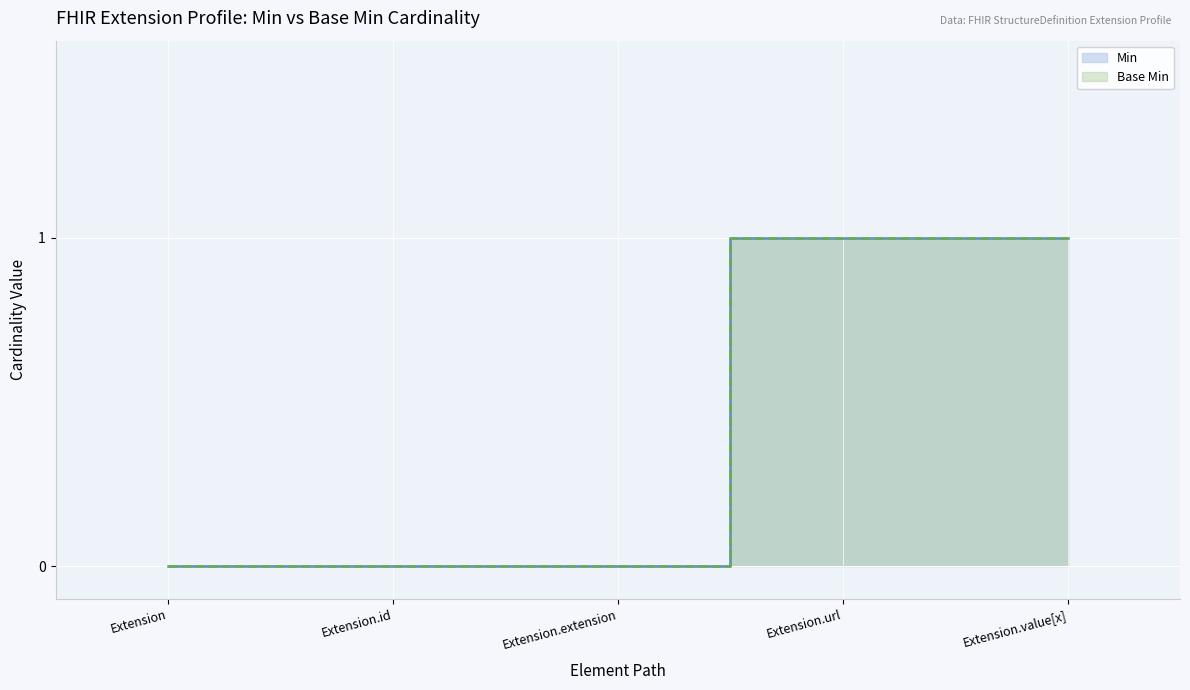

List the labels in order of Min value, largest first.

Extension.url, Extension.value[x], Extension, Extension.id, Extension.extension